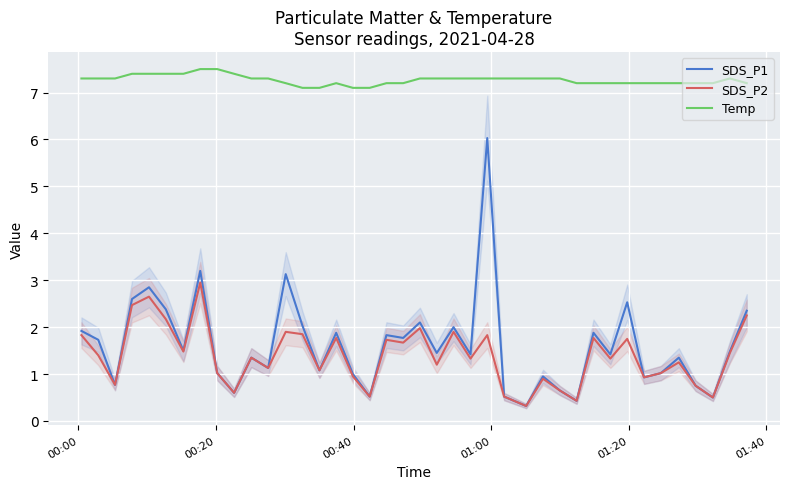

What is the difference between the maximum and minimum values in the SDS_P1 series?

5.7